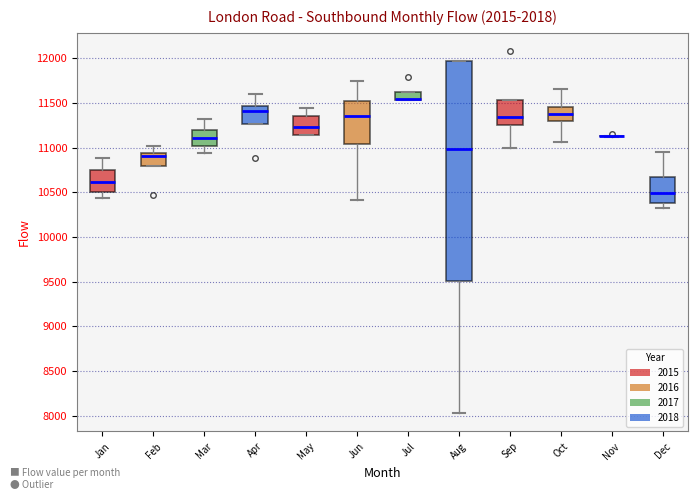

Comparing the boxes themselves (not the whiskers), which one is the tallest?

Aug